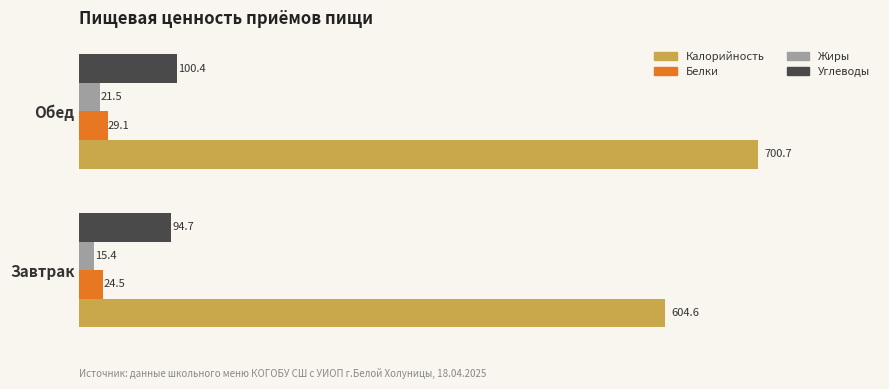

Which series has the largest total across all categories?

Калорийность